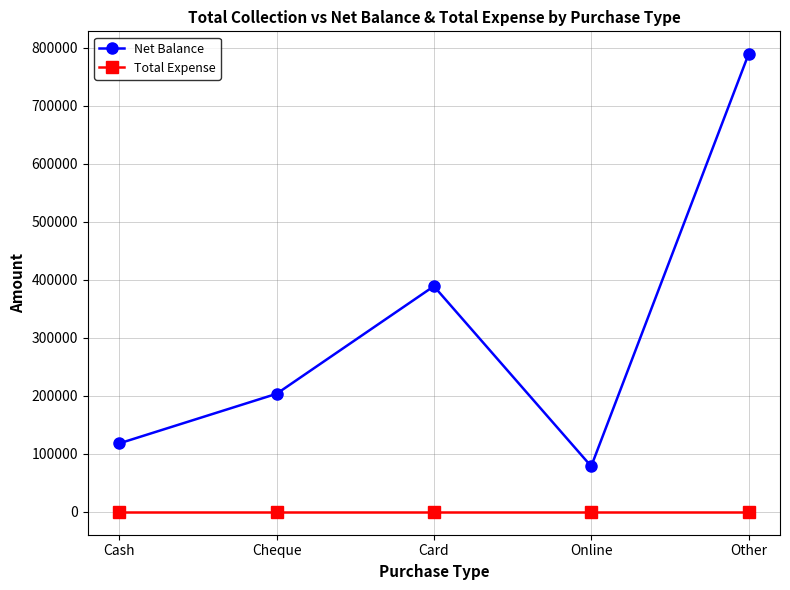

What is the label of the 3rd point from the left?

Card